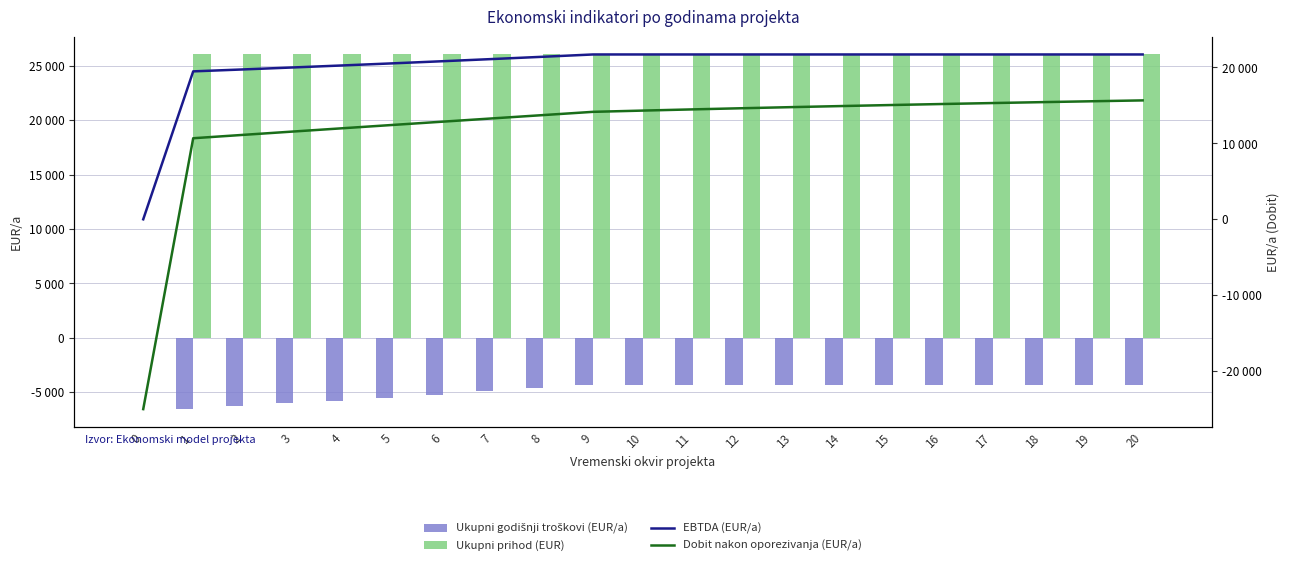

What is the difference between the Dobit nakon oporezivanja (EUR/a) values at 6 and 5?

432.4